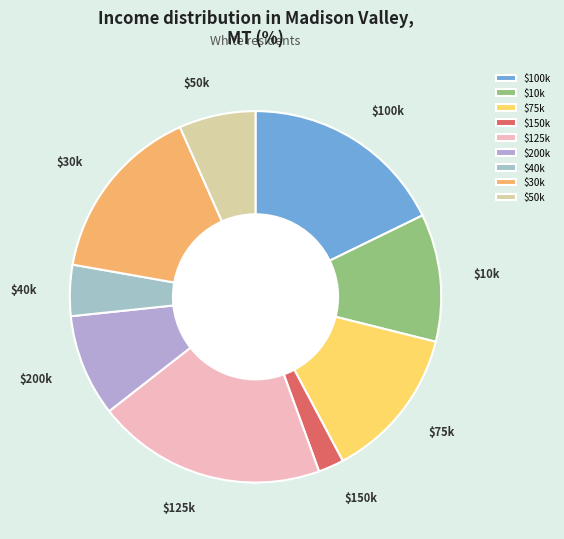

What is the largest slice in the pie chart?

$125k